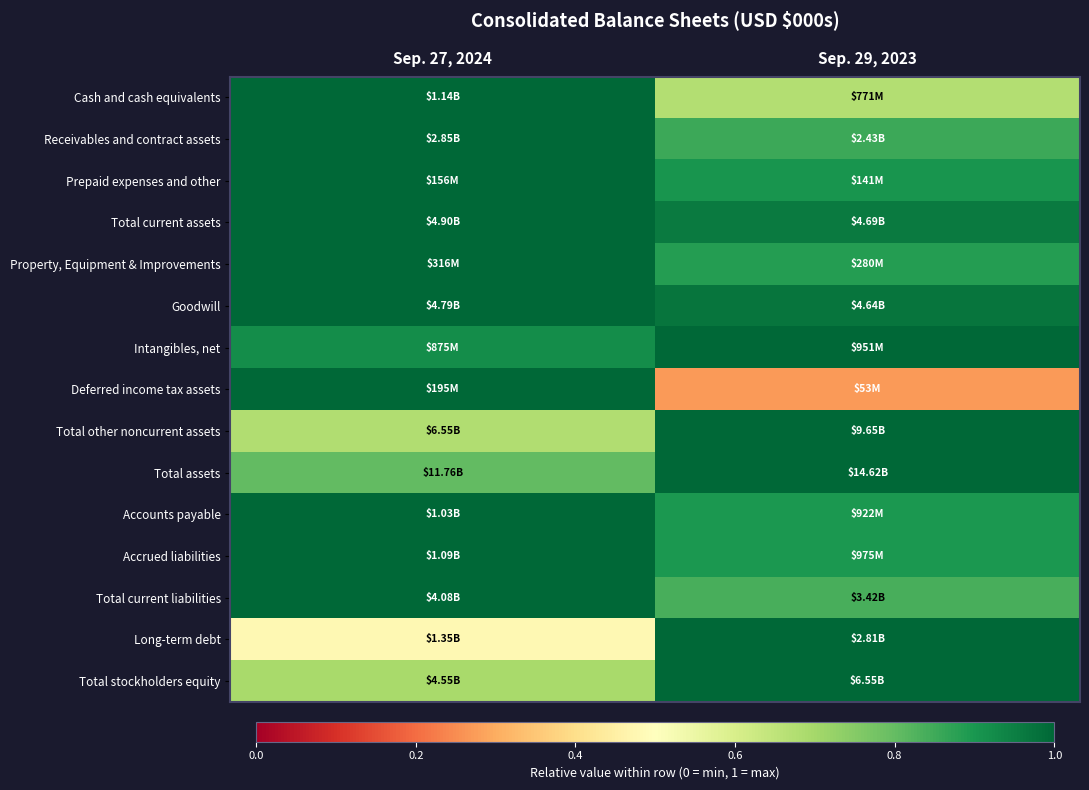

How many series are shown in this chart?

15